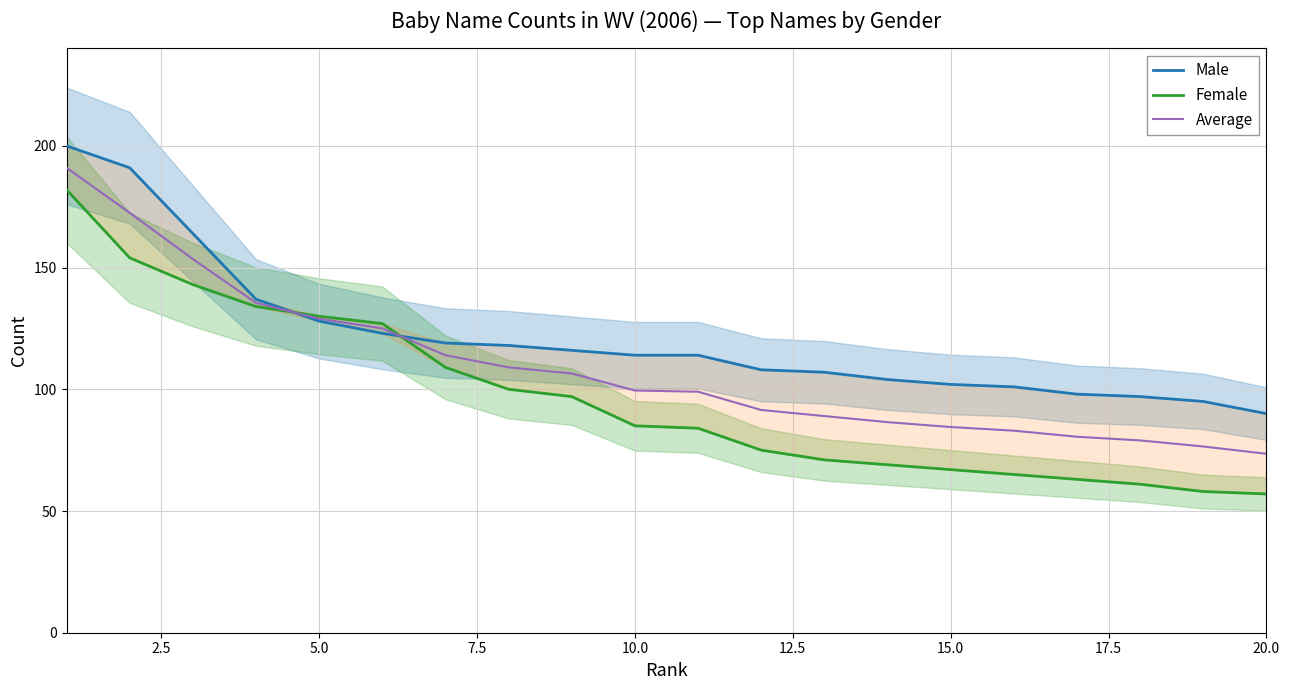

What is the maximum value for Average?

191.0